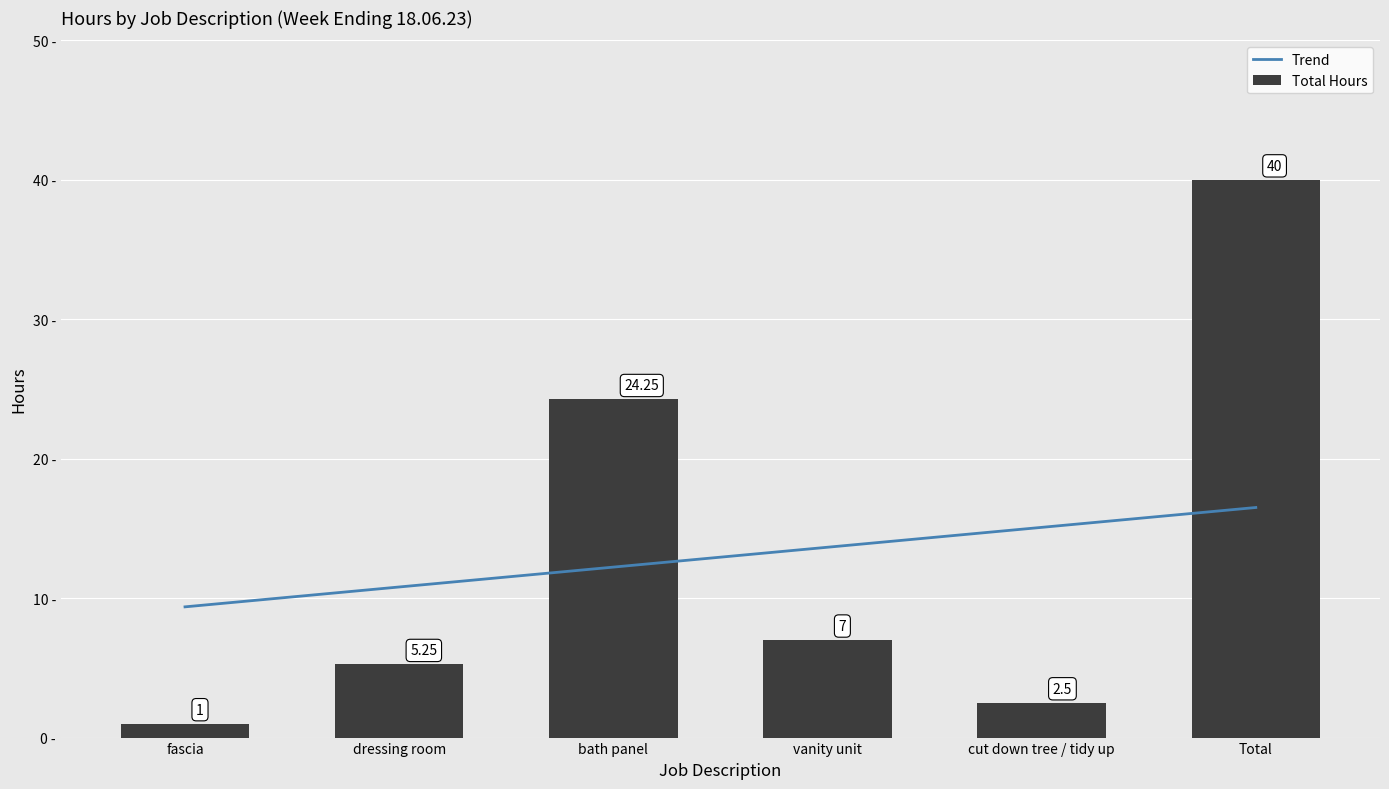

At which label is the value closest to 20?

bath panel